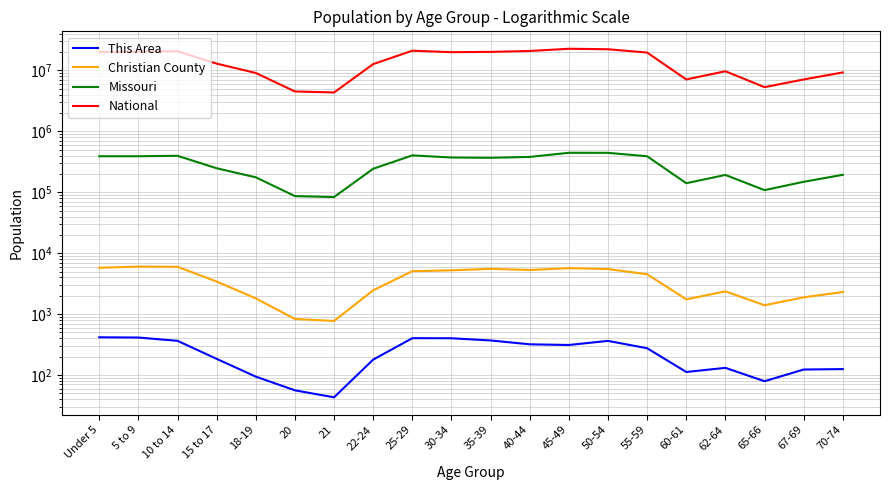

What is the difference between the maximum and minimum values in the Missouri series?

361255